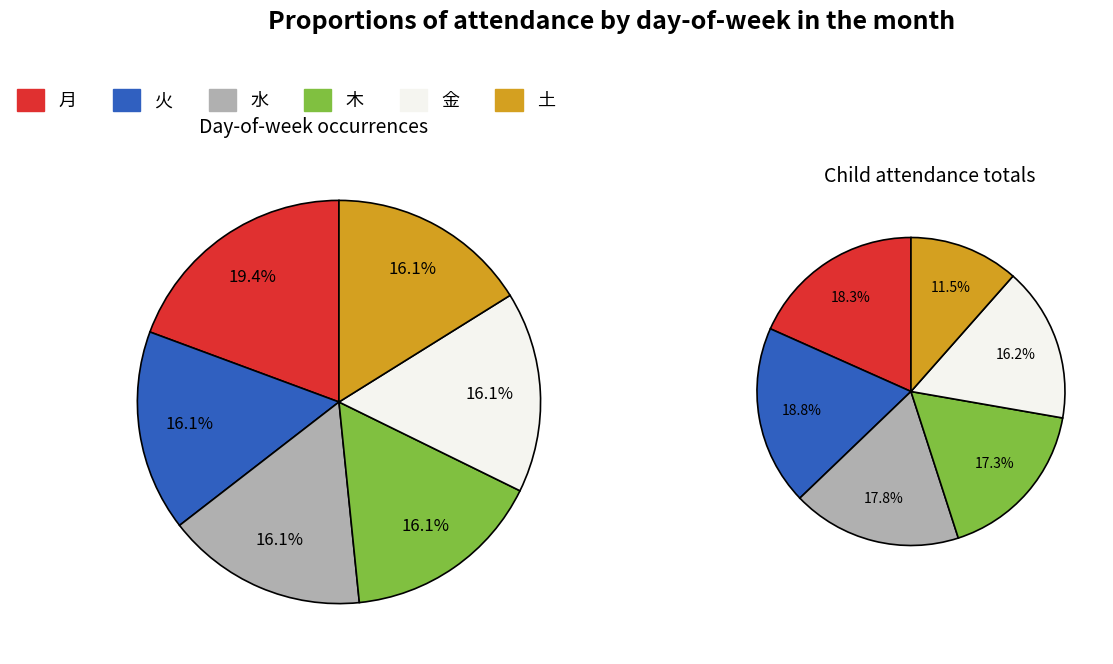

Combined, what portion of the pie is 2 and 1?

33.3%